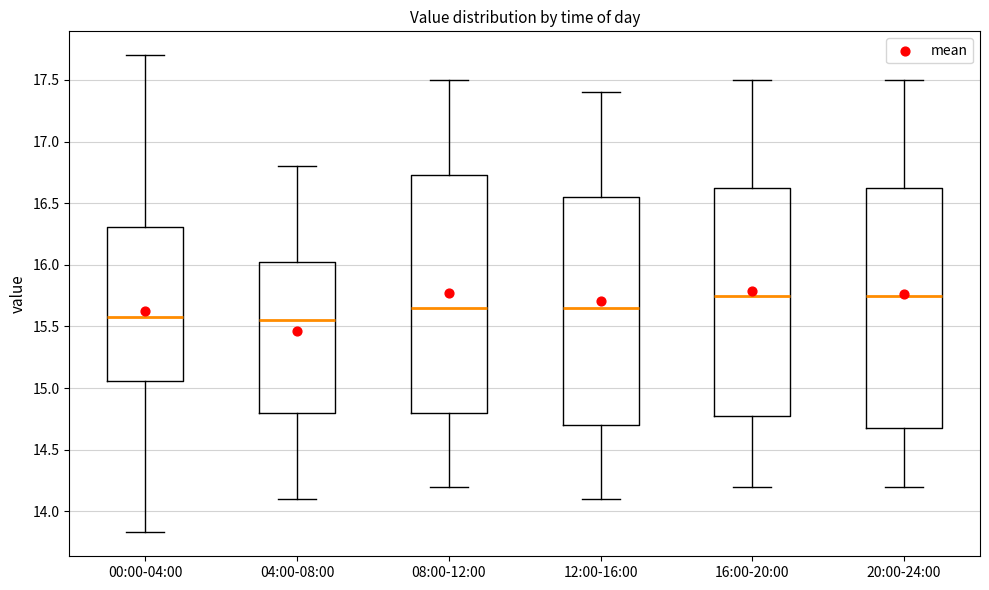

Where does the lower whisker of the box for 00:00-04:00 end on the y-axis? The values are not printed on the chart, so give them approximately, as read against the axis.

13.85